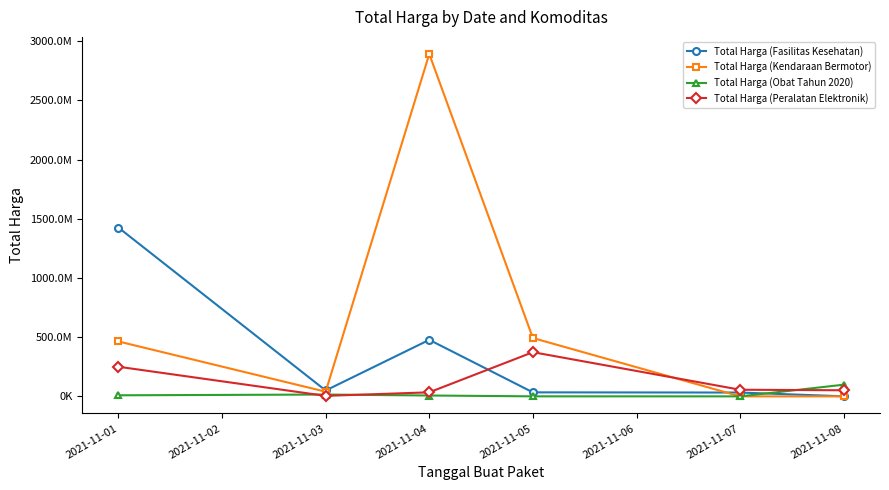

What are all the series names shown in the legend?

Total Harga (Fasilitas Kesehatan), Total Harga (Kendaraan Bermotor), Total Harga (Obat Tahun 2020), Total Harga (Peralatan Elektronik)